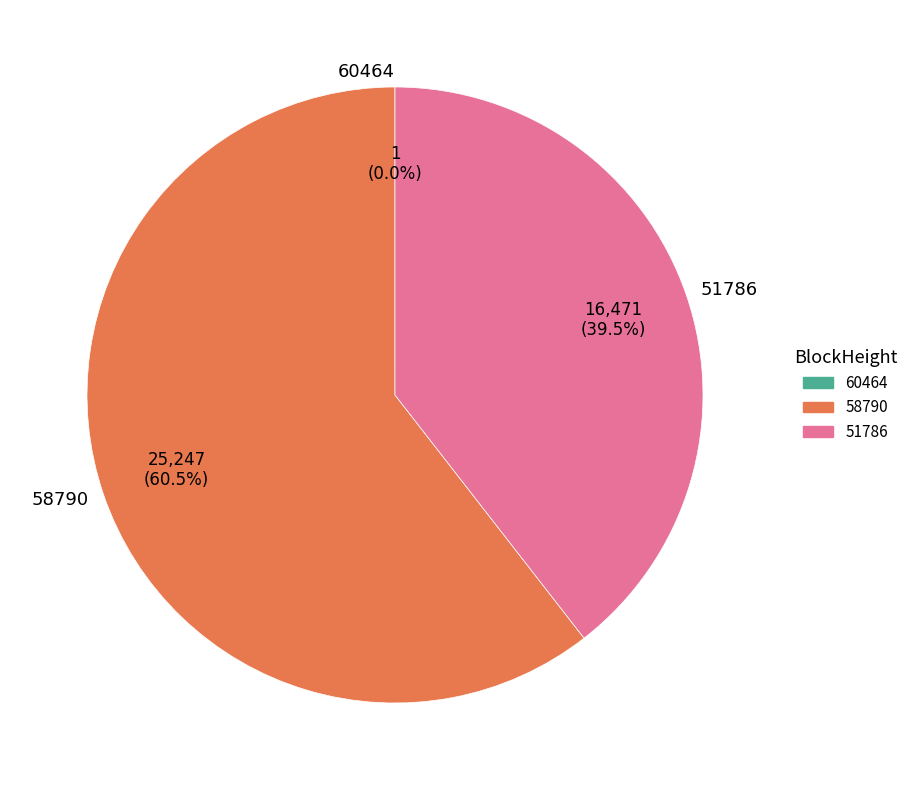

Which slice represents more than half of the pie?

58790